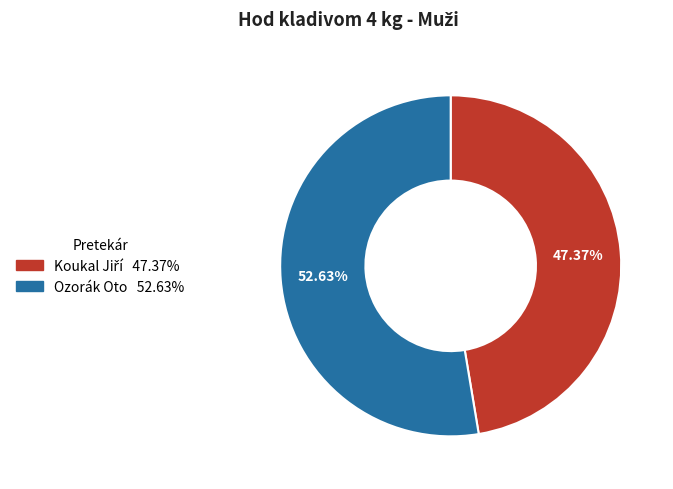

True or false: Ozorák Oto accounts for 64% of the total.

False